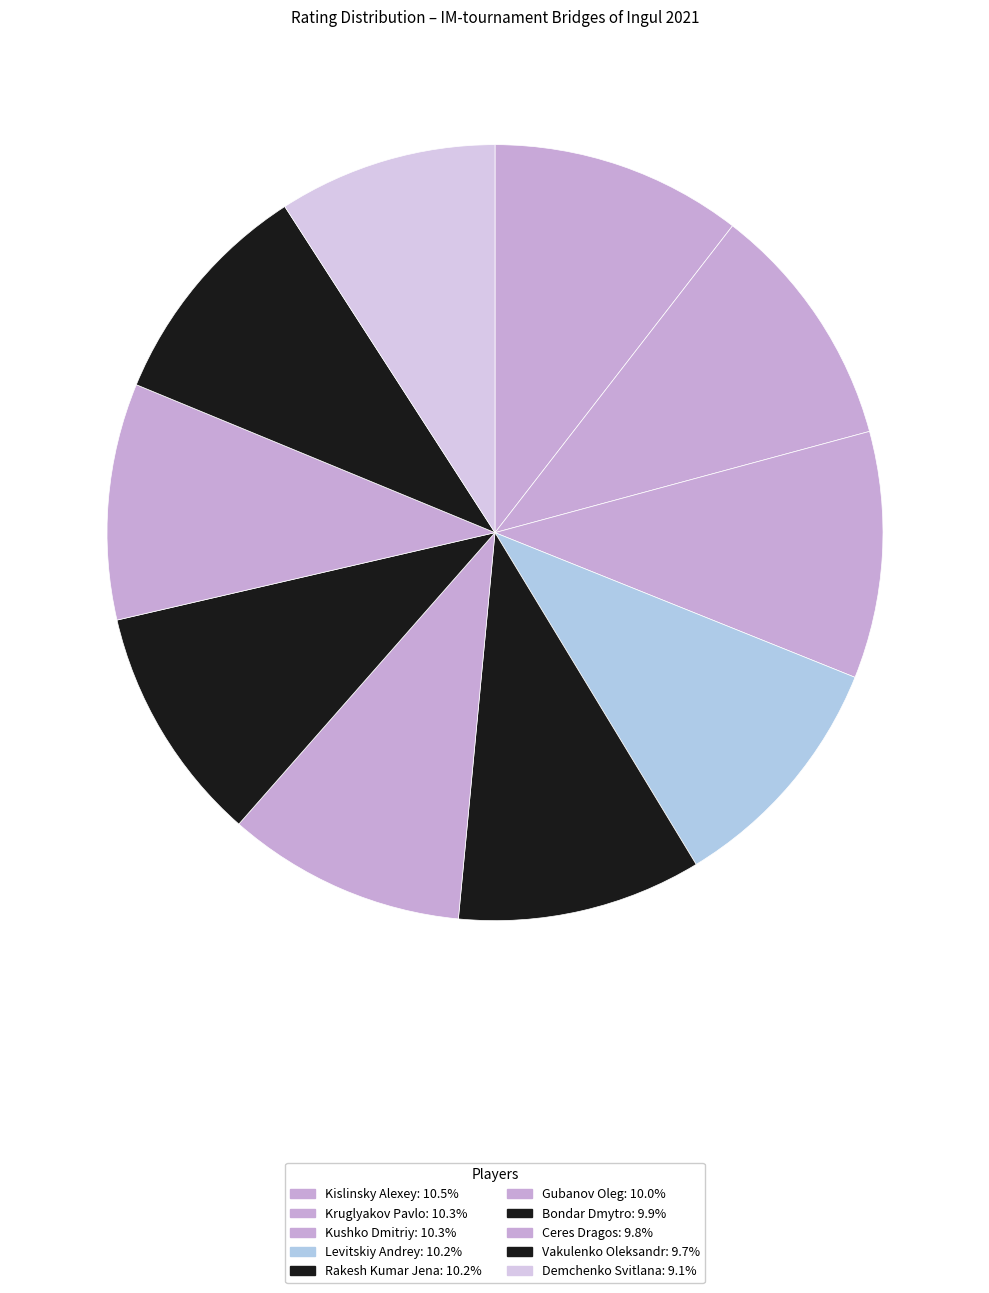

To the nearest percent, what is the combined percentage of Kislinsky Alexey and Demchenko Svitlana?

20%